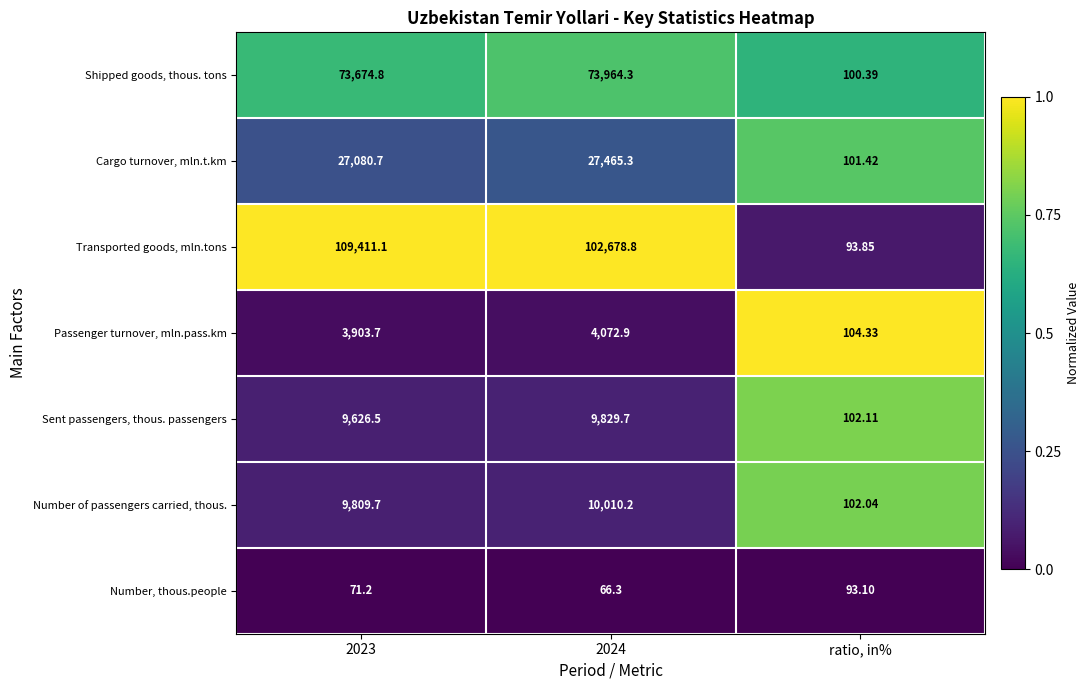

Between 2023 and 2024, which series saw the biggest shift?

Transported goods, mln.tons